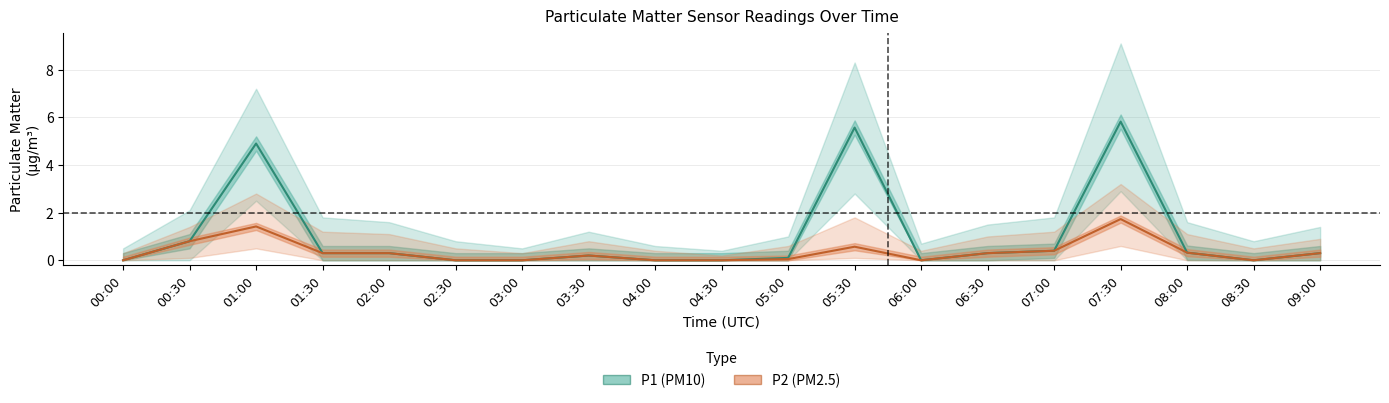

At which label does P1 (PM10) reach its peak?

07:30